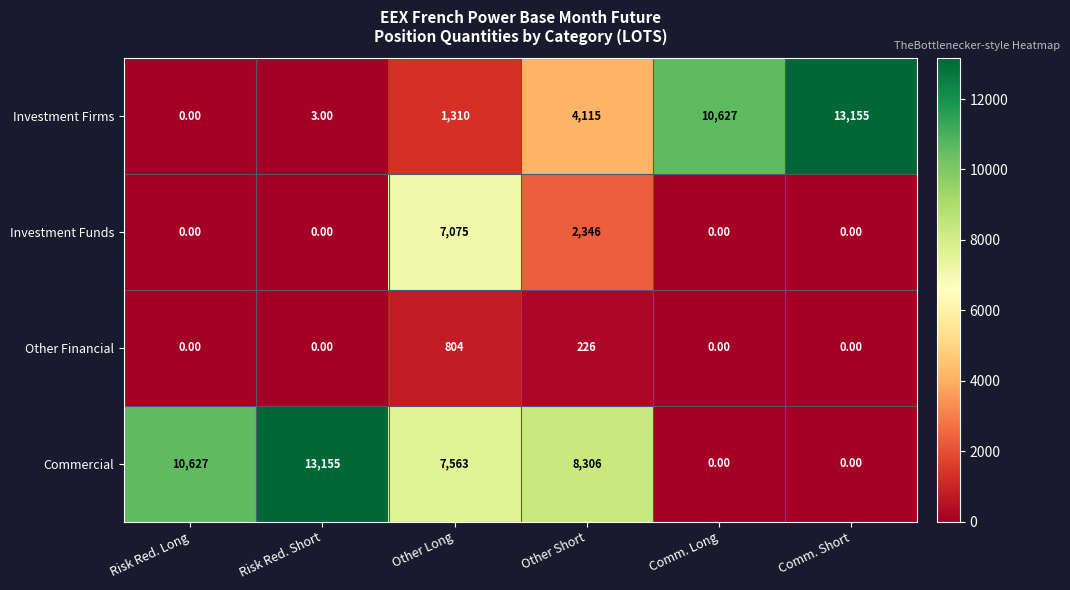

Where is Investment Firms nearest to the value 6577?

Other Short